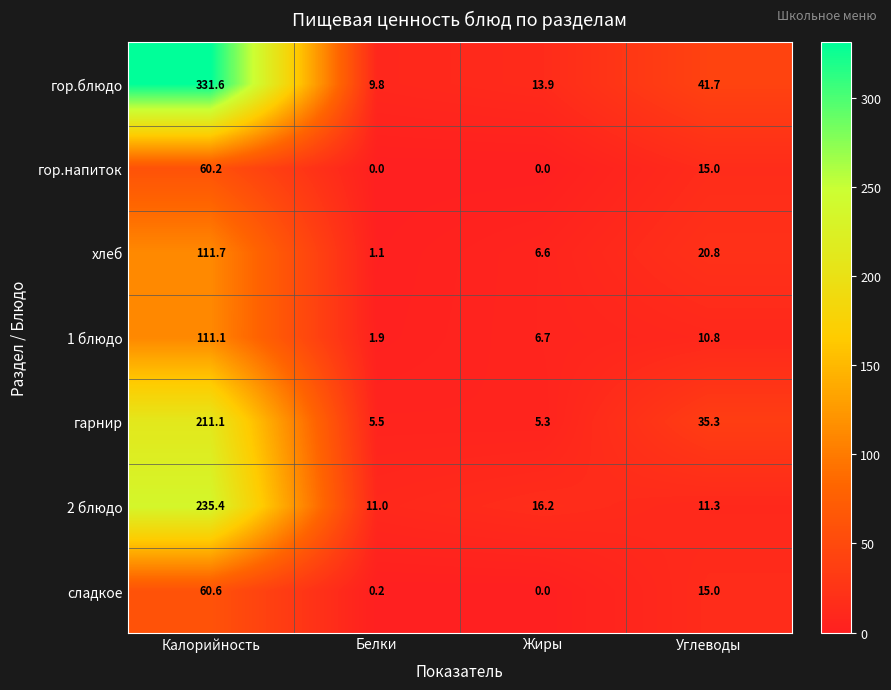

Rank the series by their maximum value, from highest to lowest.

гор.блюдо, 2 блюдо, гарнир, хлеб, 1 блюдо, сладкое, гор.напиток